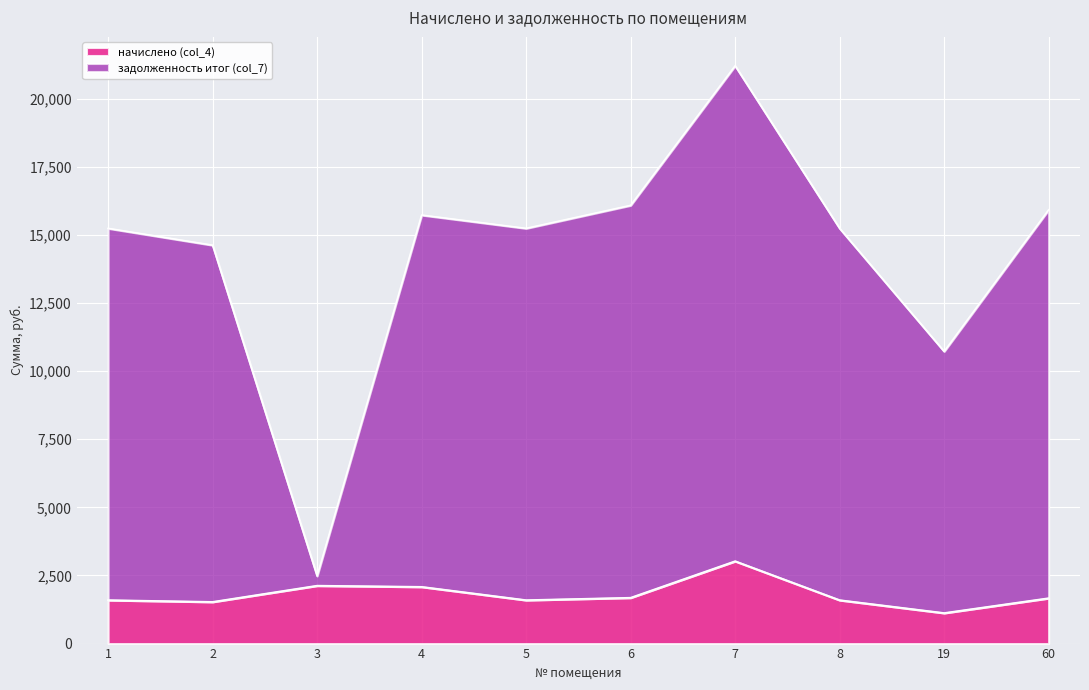

True or false: начислено (col_4) and задолженность итог (col_7) intersect in this chart.

False